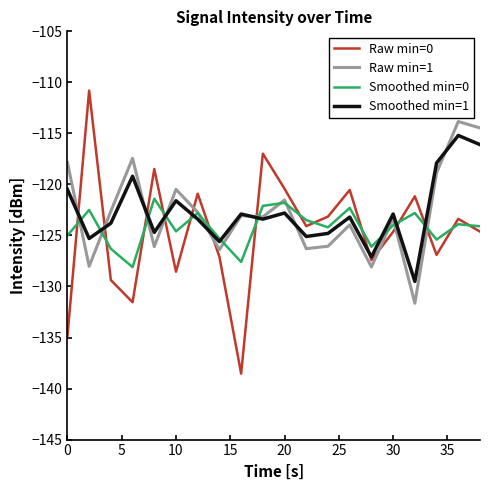

In Smoothed min=1, how many points are higher than both neighbors (excluding endpoints)?

7